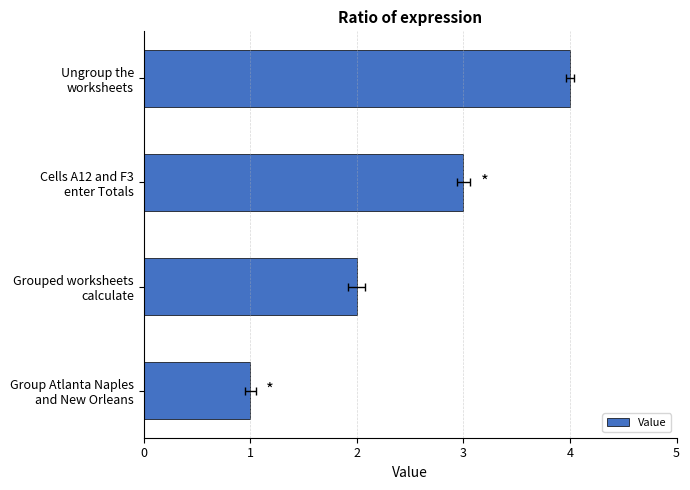

What is the minimum value shown in the chart?

1